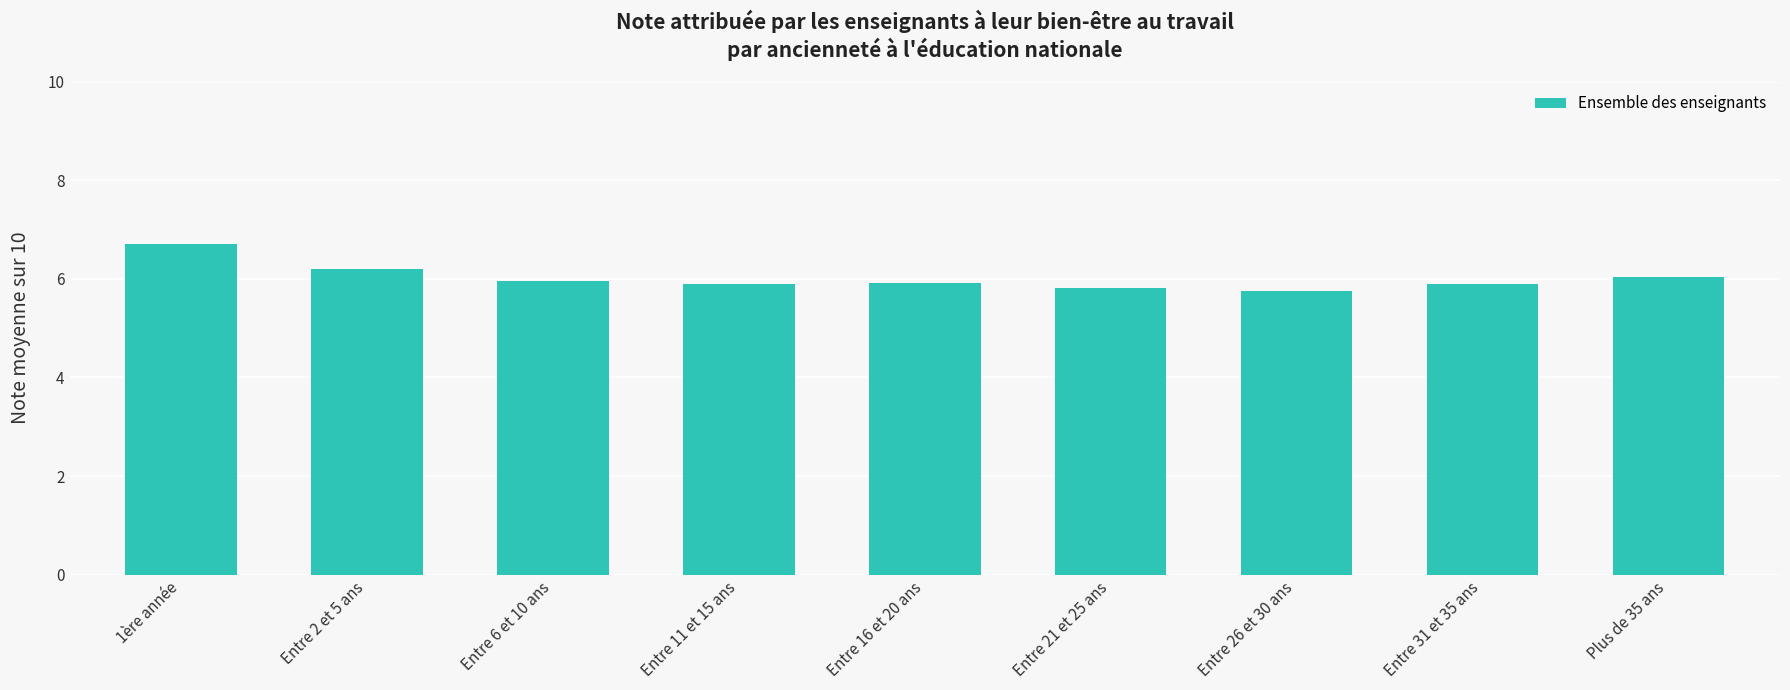

Reading left to right, what are all the values shown in this chart?

1ère année=6.7	Entre 2 et 5 ans=6.2	Entre 6 et 10 ans=6.0	Entre 11 et 15 ans=5.9	Entre 16 et 20 ans=5.9	Entre 21 et 25 ans=5.8	Entre 26 et 30 ans=5.8	Entre 31 et 35 ans=5.9	Plus de 35 ans=6.0